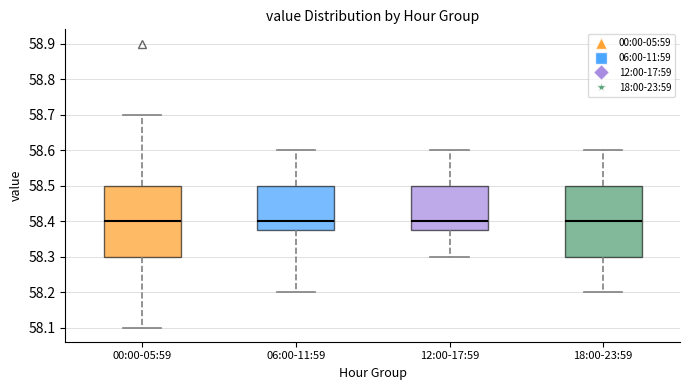

Where is the lower edge of the box for 00:00-05:59 on the y-axis? The values are not printed on the chart, so give them approximately, as read against the axis.

58.30